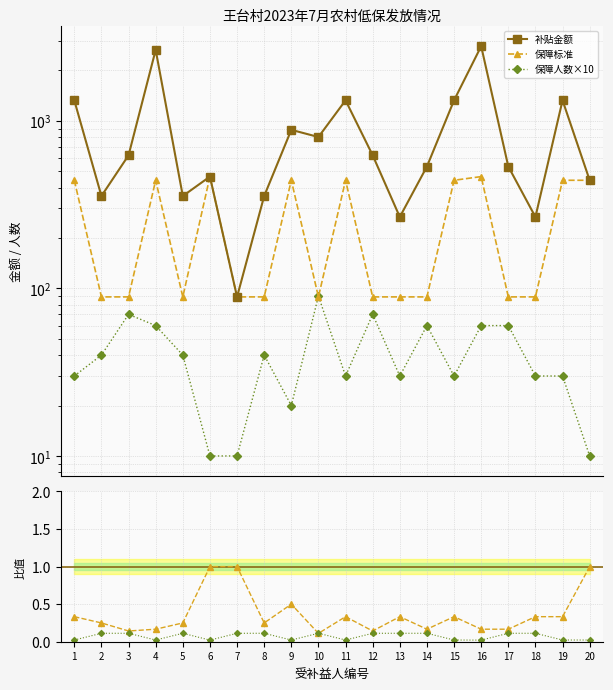

True or false: 保障人数×10 and 保障人数×10/补贴金额 intersect in this chart.

False